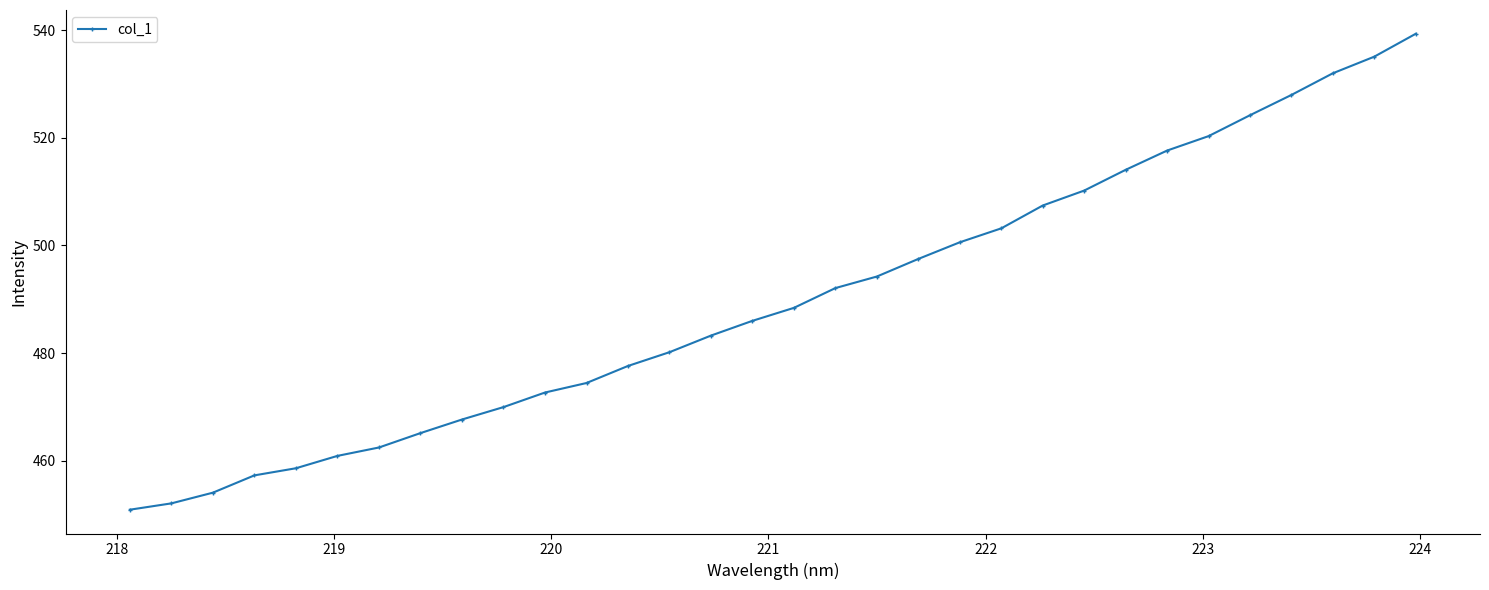

What is the value of the 9th point from the left?

467.6